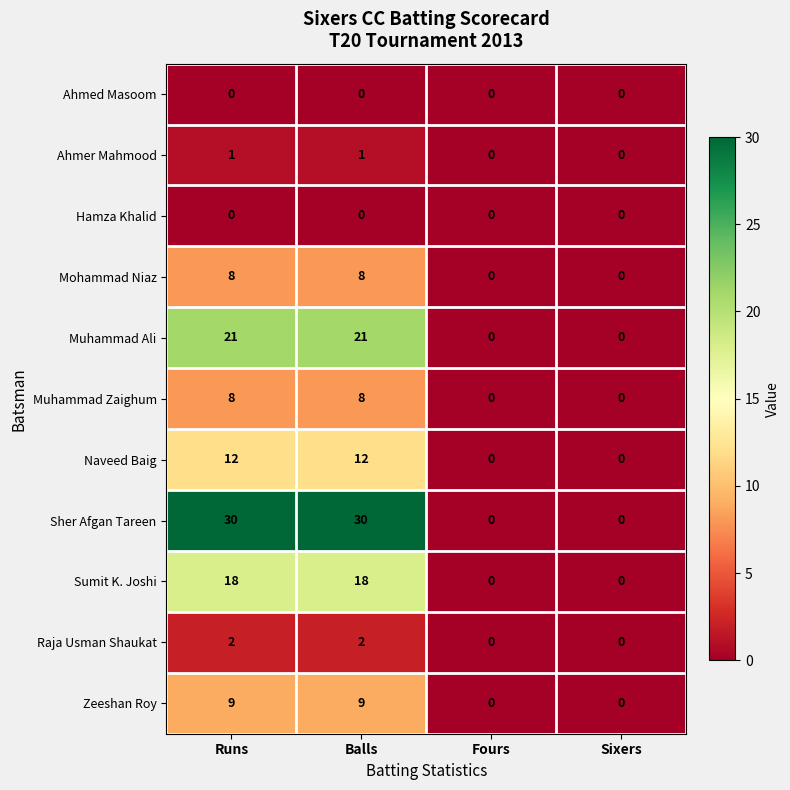

The value of Muhammad Zaighum at Balls is 14. True or false?

False